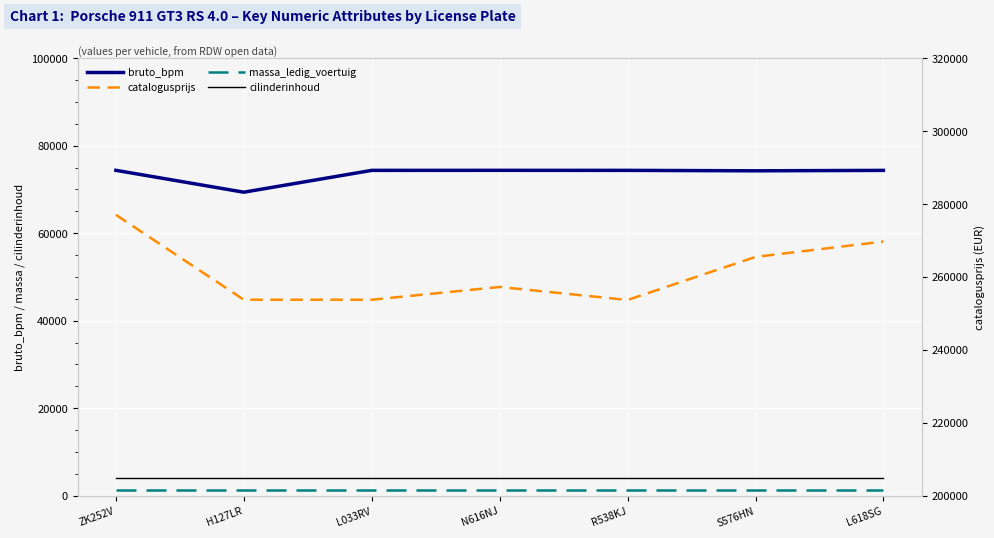

Is it true that massa_ledig_voertuig equals 1335 at ZK252V?

True